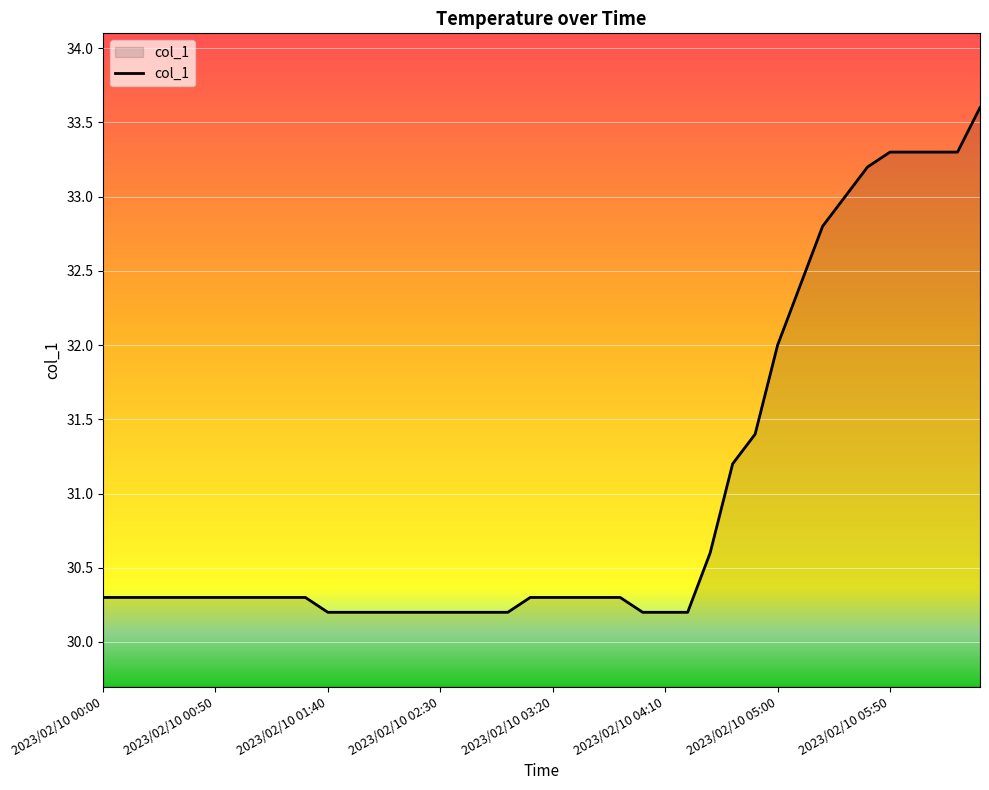

What is the difference between the maximum and minimum values?

3.4